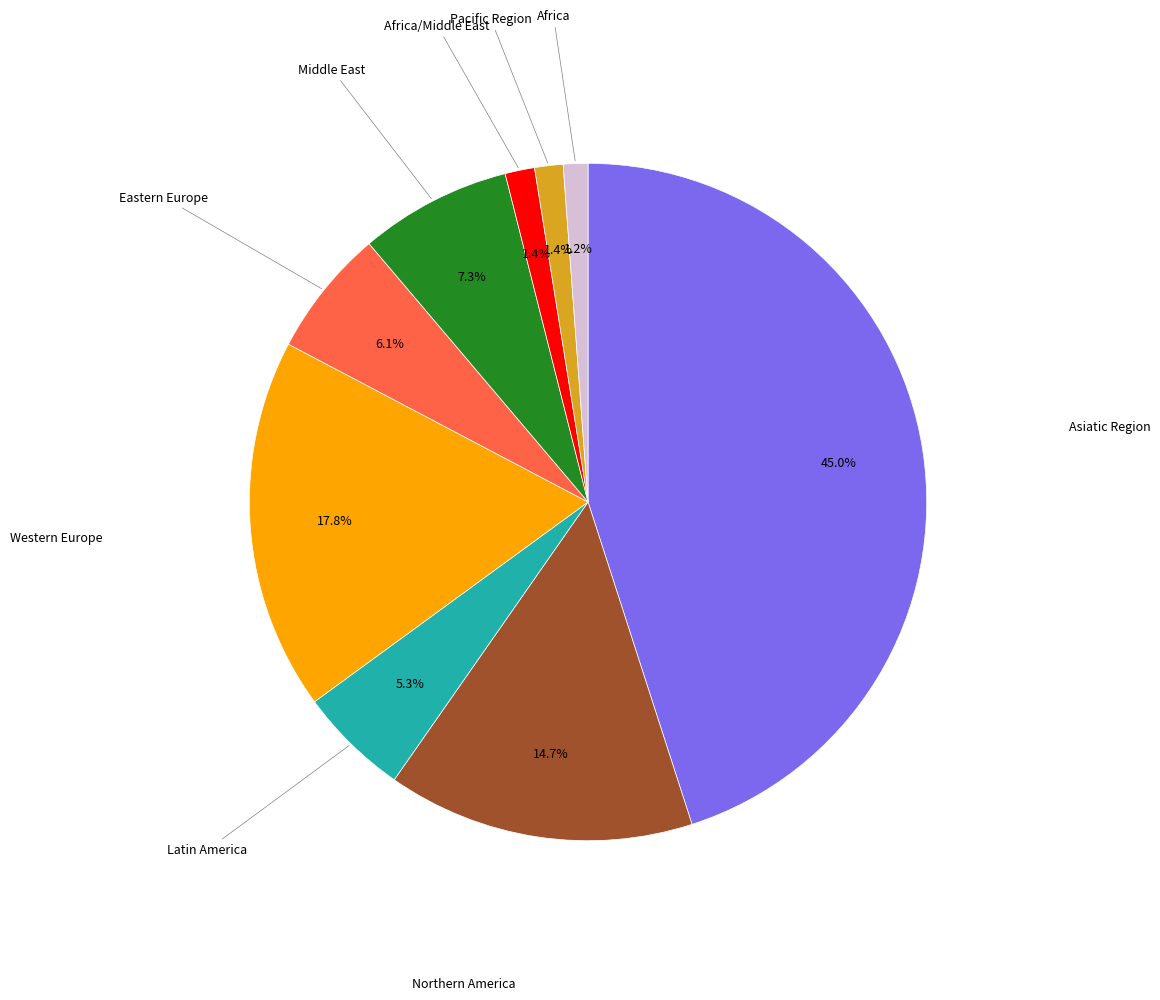

Is there a majority slice in this chart?

No